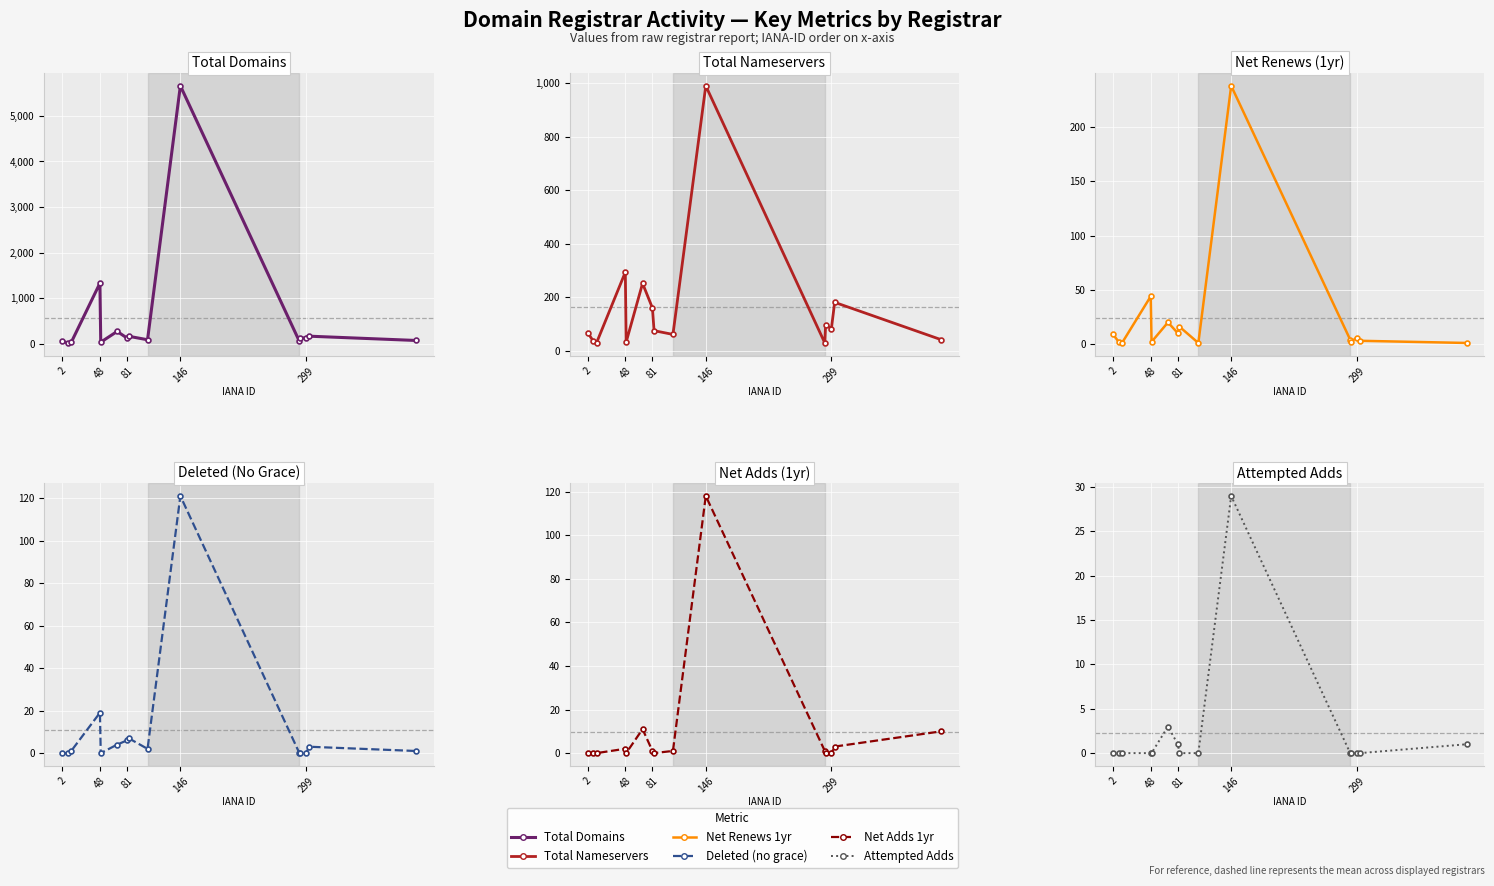

What is the difference between the maximum and minimum values in the Total Domains series?

5649